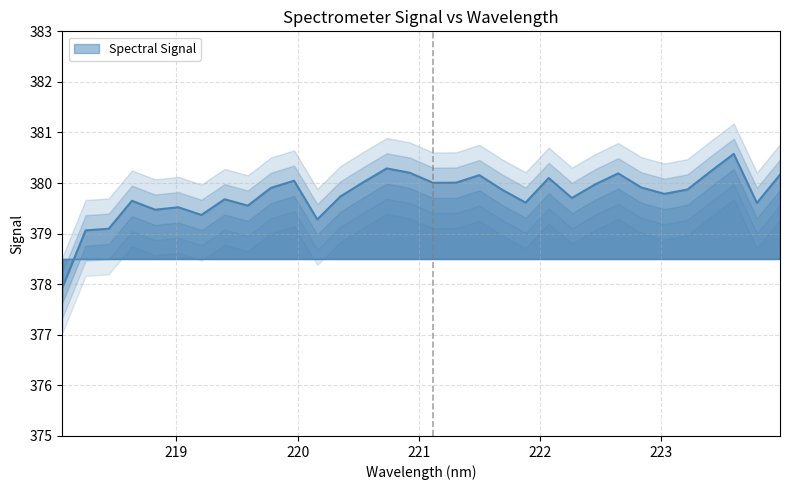

Where is the first local minimum?

218.8244